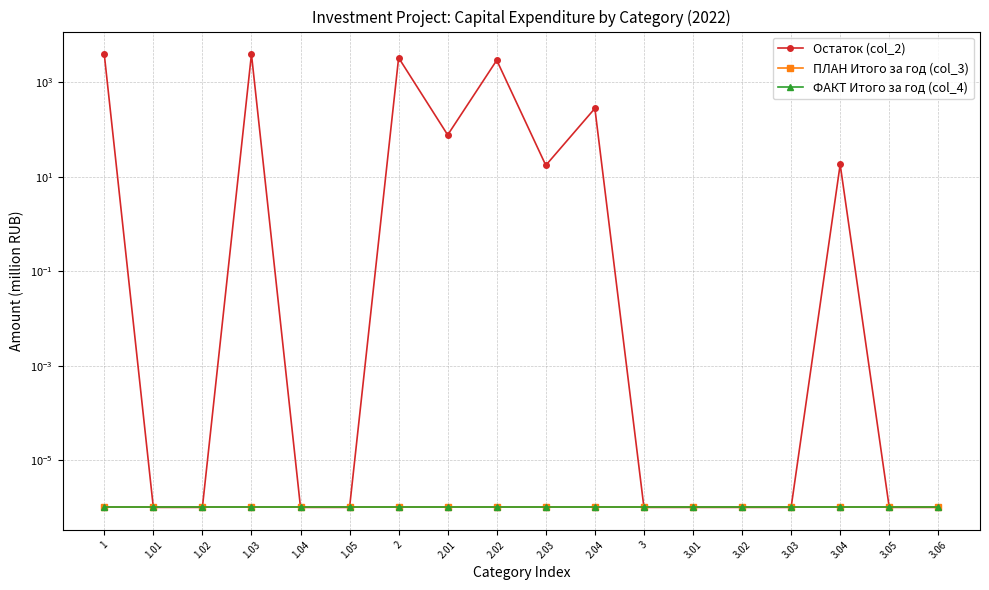

At which label does Остаток (col_2) reach its peak?

1